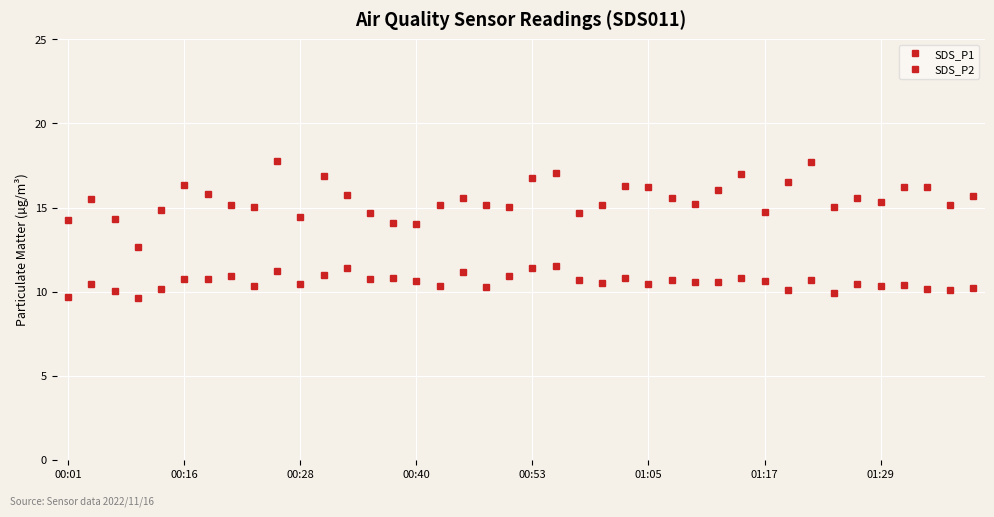

Count the number of data series in this chart.

2